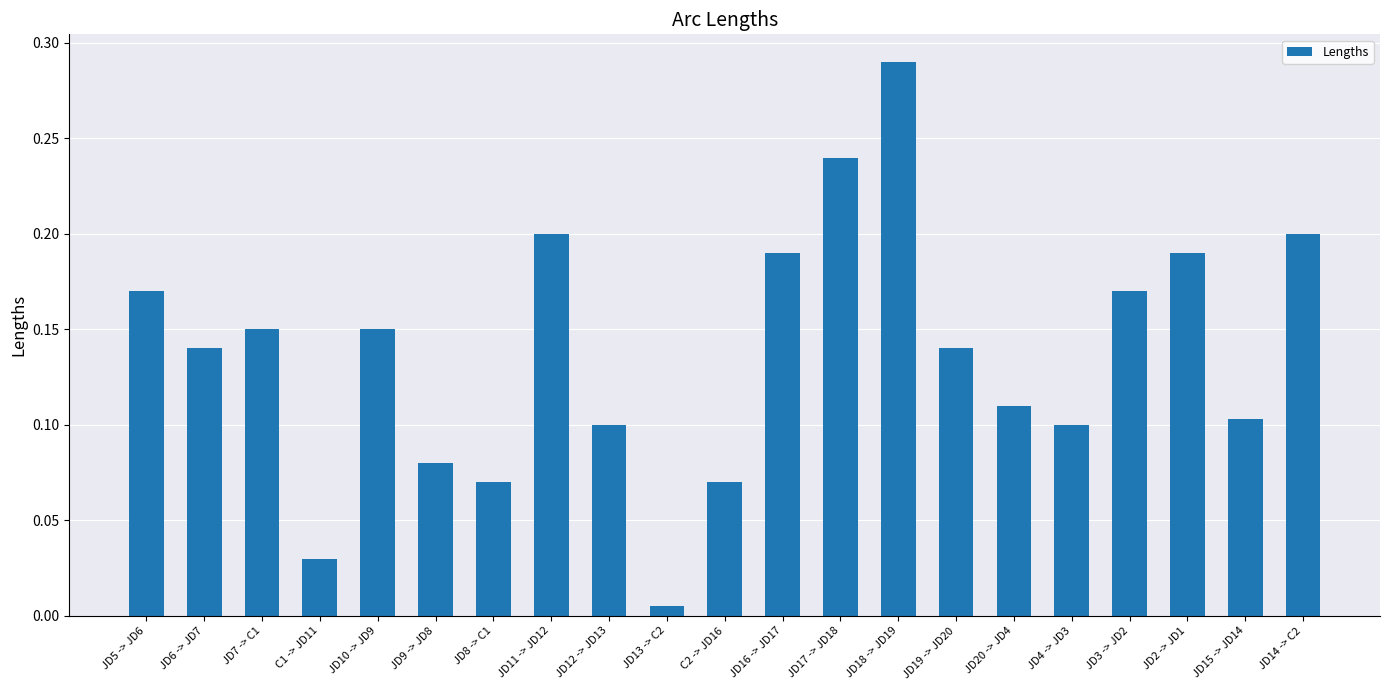

At which category does the chart reach its peak across all series?

JD18 -> JD19